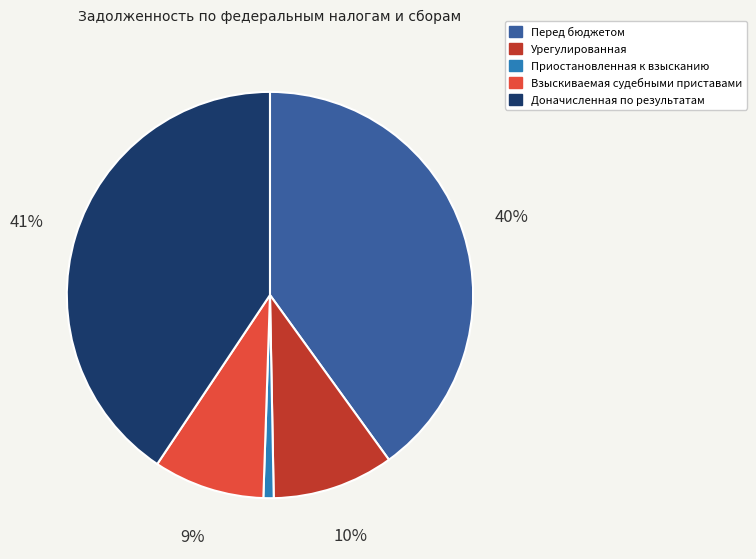

Is there a majority slice in this chart?

No